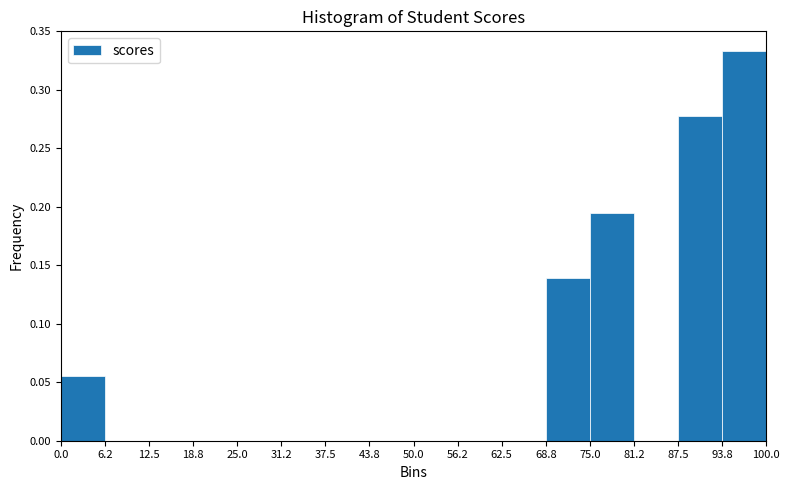

Over which range of the x-axis is the bar tallest?

93.8 to 100.0